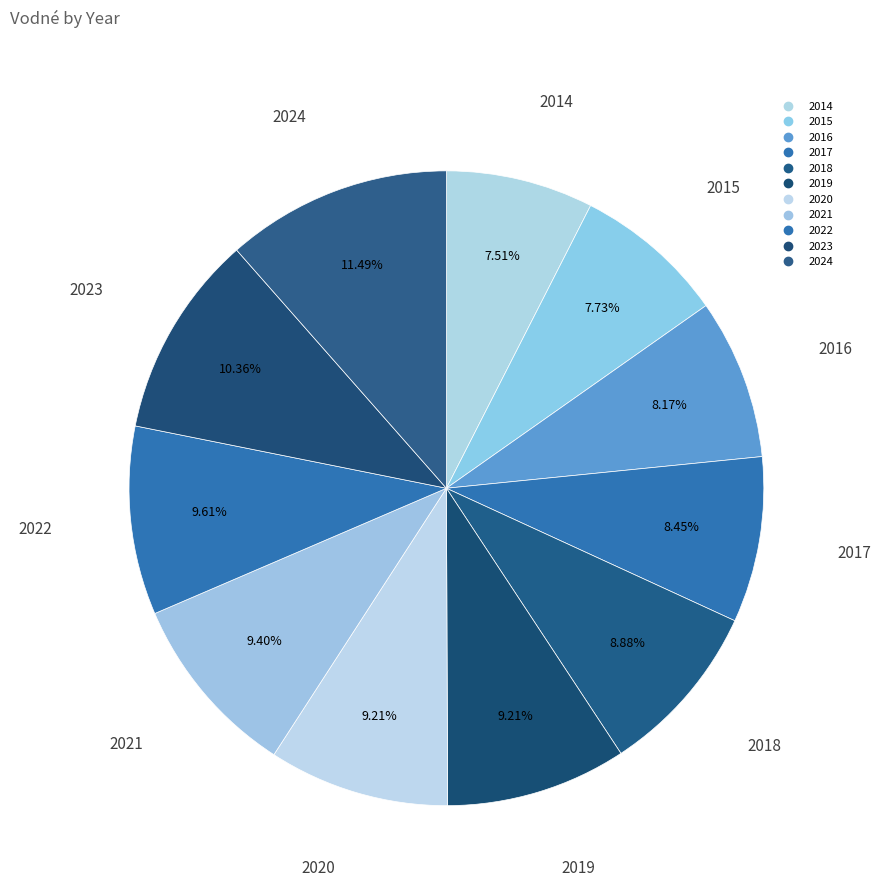

The 2024 slice represents 17% of the pie. True or false?

False